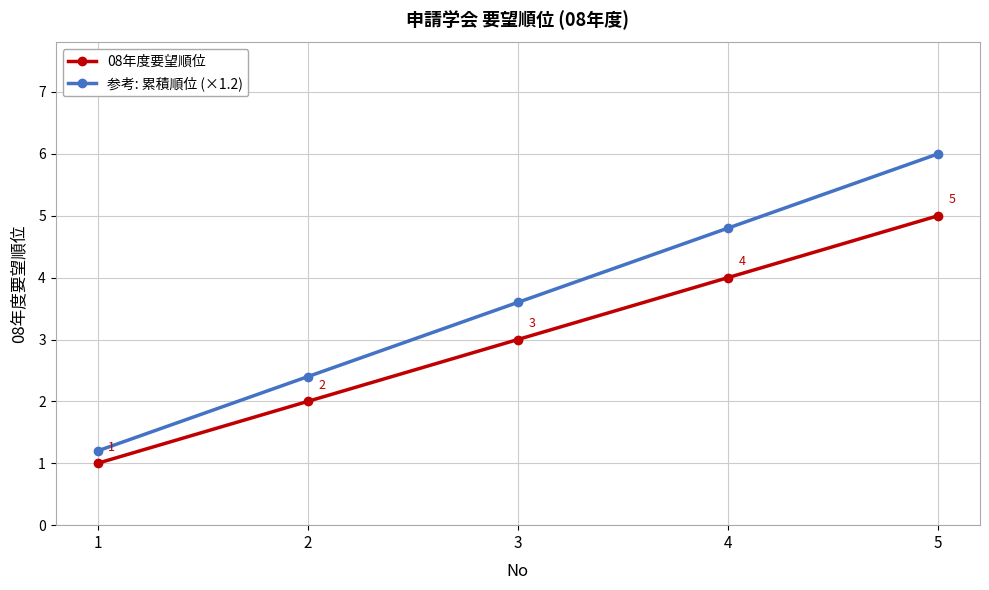

True or false: 08年度要望順位 has more than 2 interior local peaks.

False